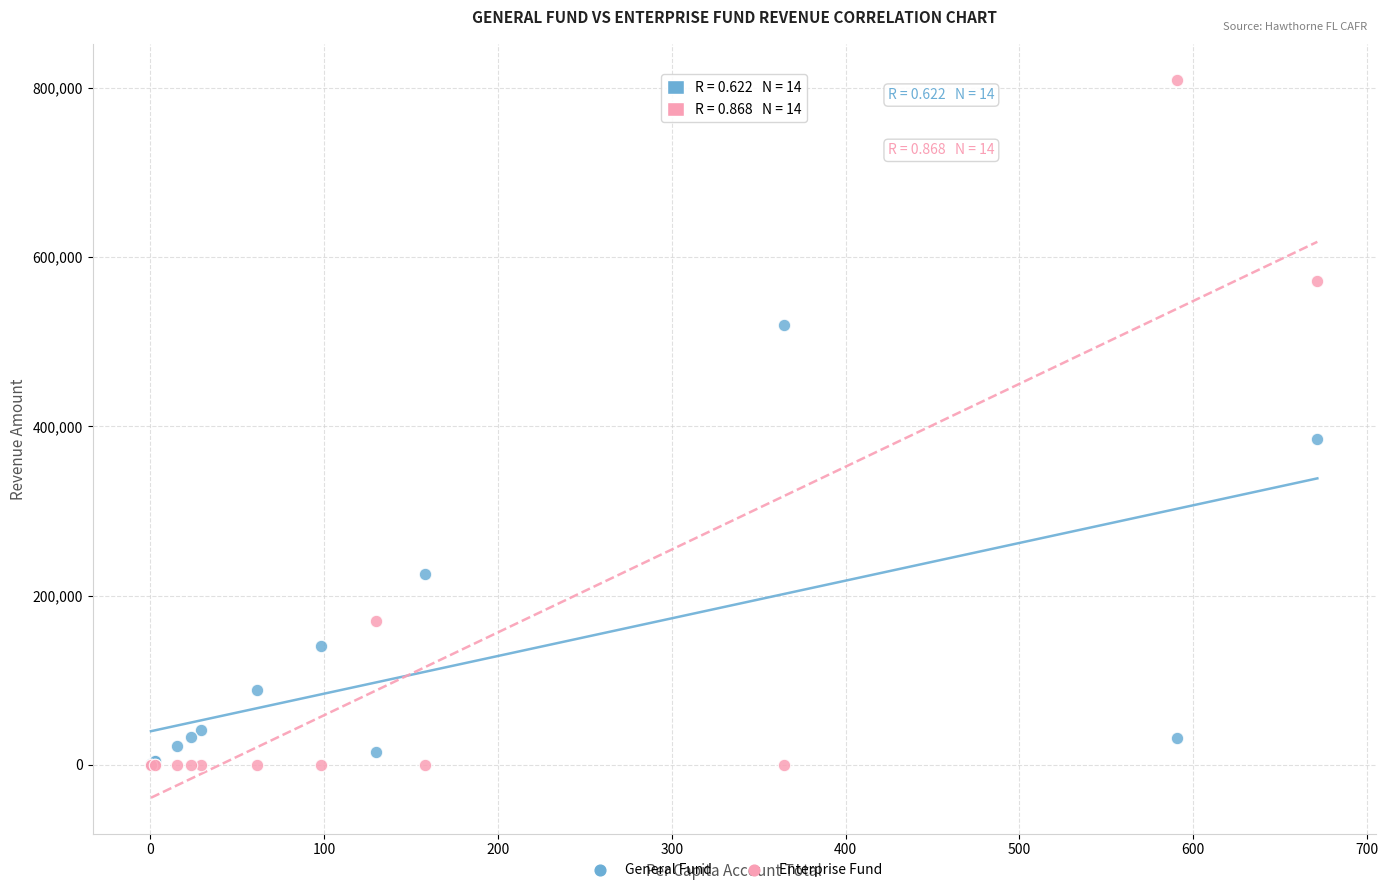

What are all the series names shown in the legend?

General Fund, Enterprise Fund